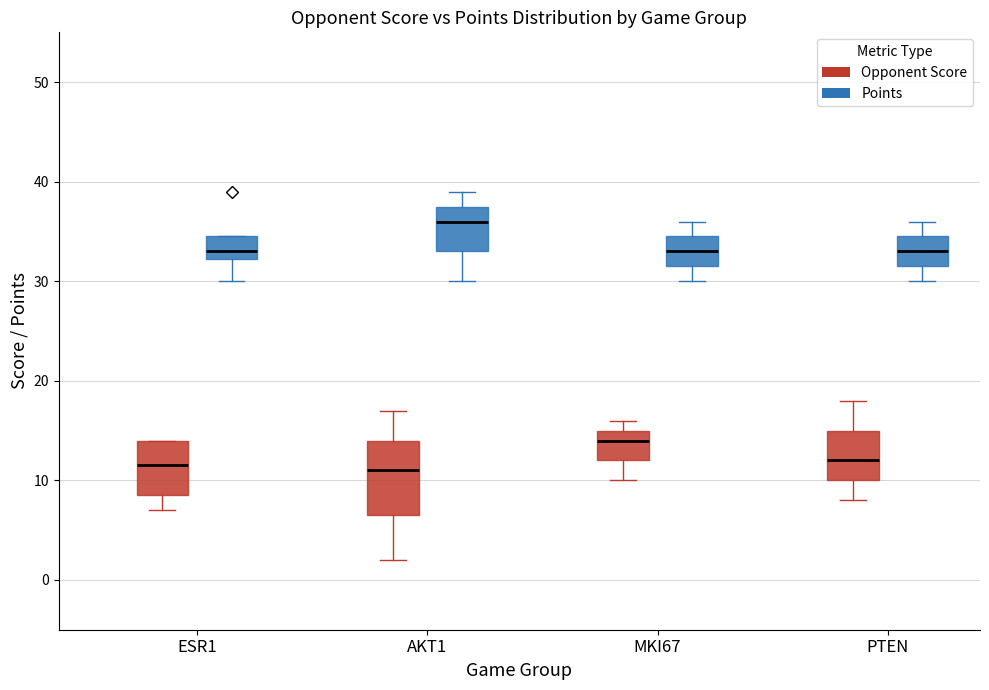

Which box has the highest median line?

AKT1 (Points)